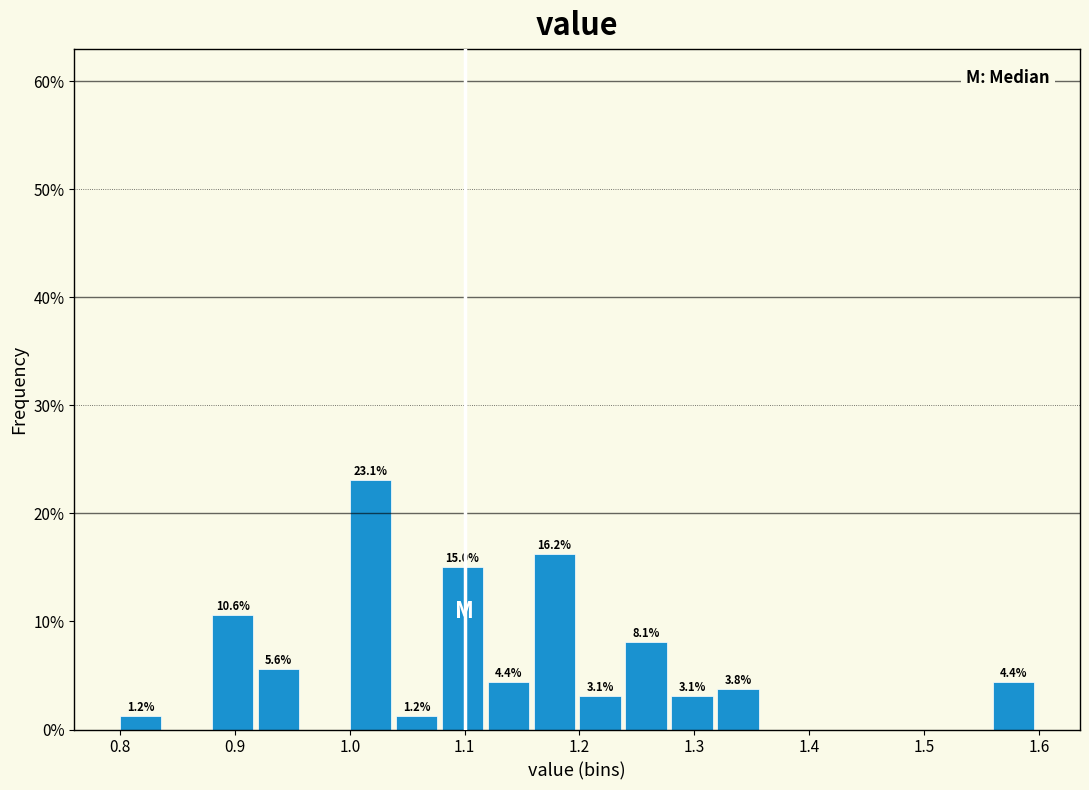

Over which range of the x-axis is the bar tallest?

1.00 to 1.04